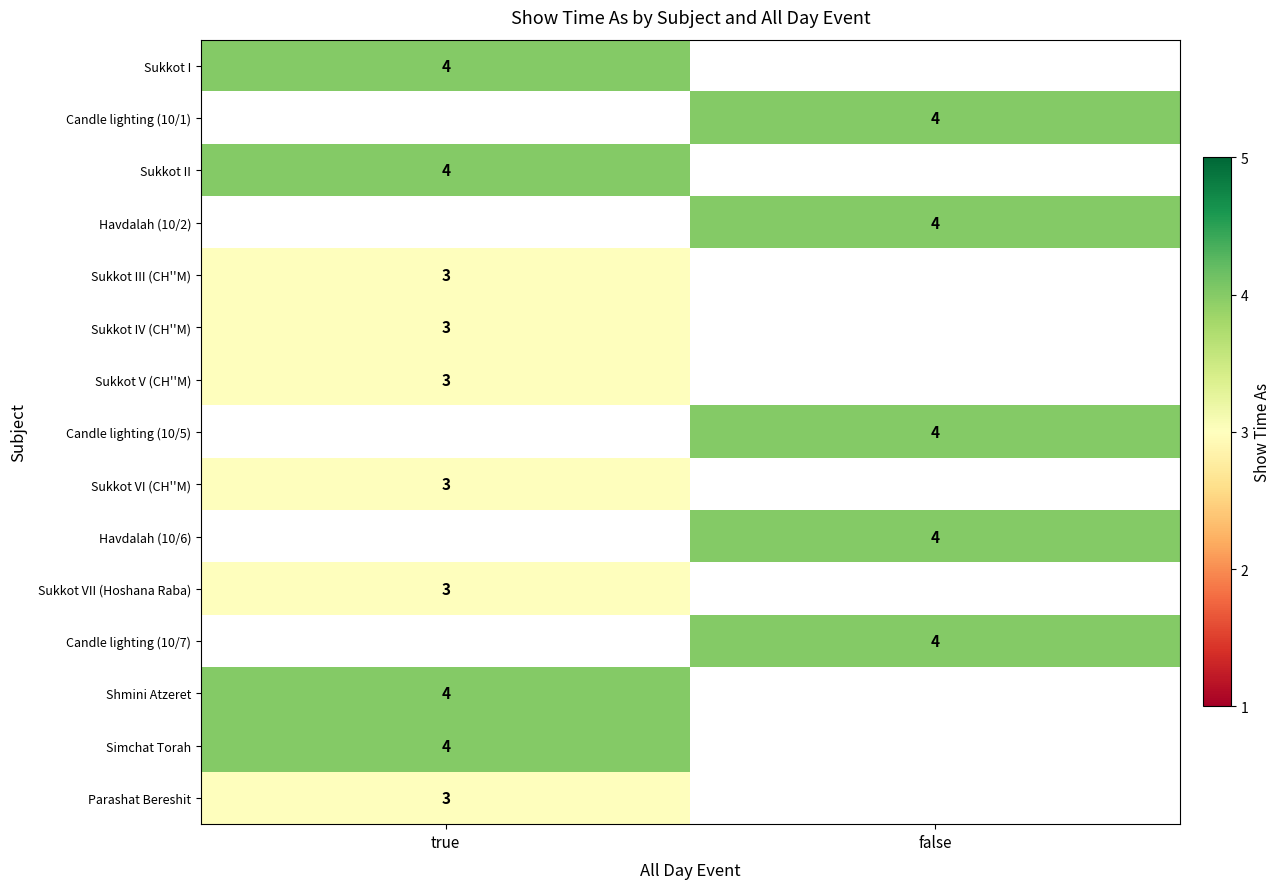

Is the value of Candle lighting (10/5) at false greater than the value of Parashat Bereshit at true?

Yes